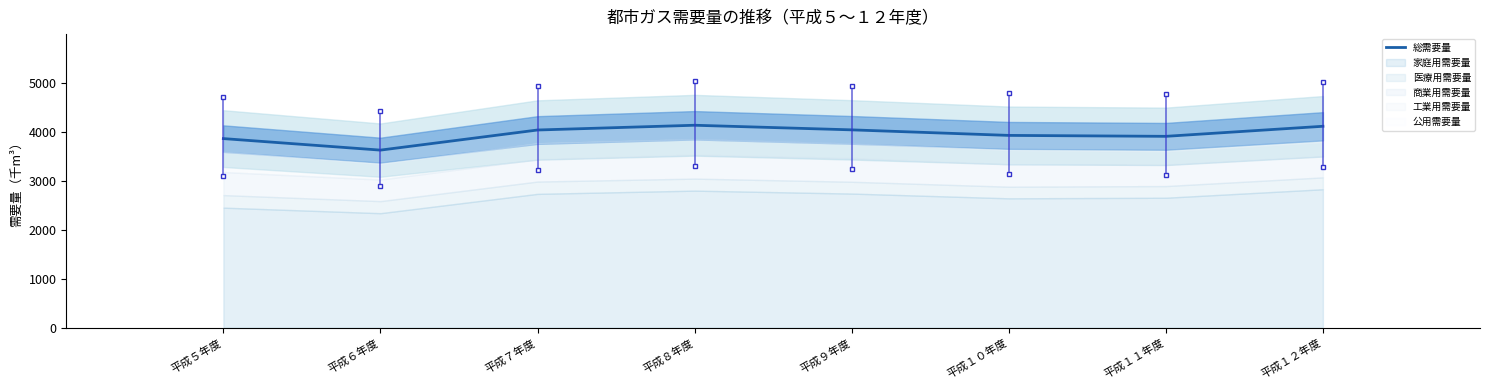

List the labels in order of value, largest first.

平成８年度, 平成１２年度, 平成９年度, 平成７年度, 平成１０年度, 平成１１年度, 平成５年度, 平成６年度